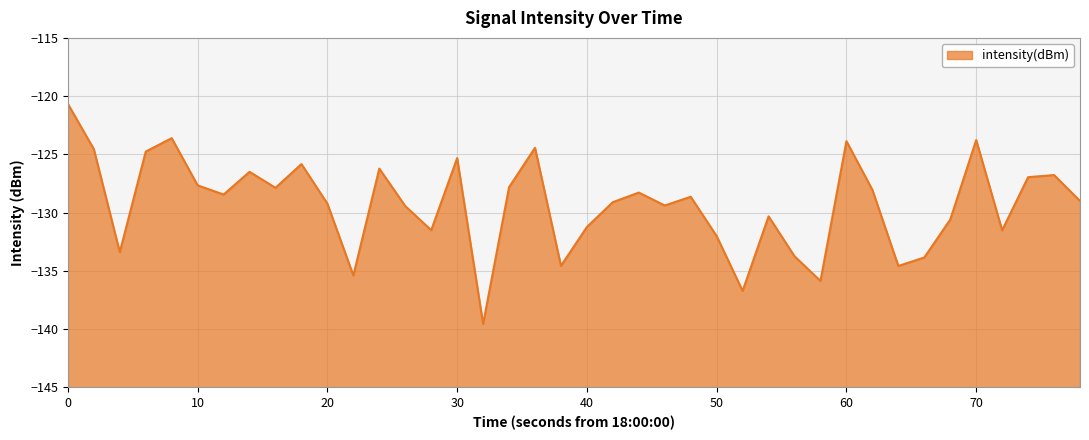

What is the value of the 24th point from the left?

-129.4